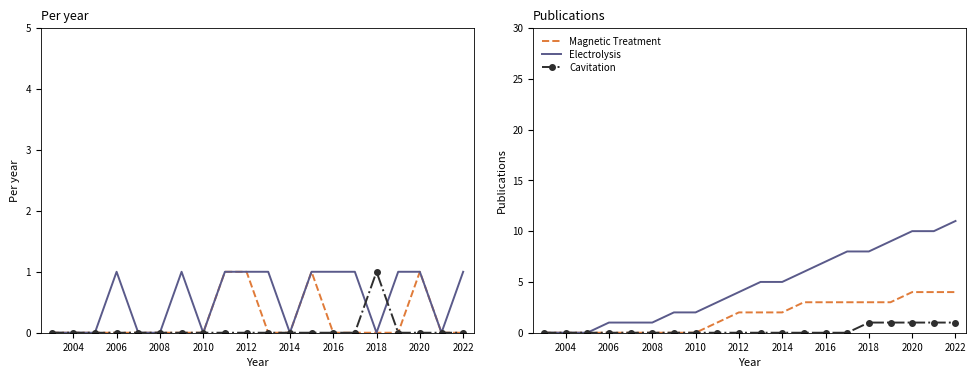

Reading left to right, what are all the values shown in this chart?

Magnetic Treatment: 0	0	0	0	0	0	0	0	1	2	2	2	3	3	3	3	3	4	4	4
Electrolysis: 0	0	0	1	1	1	2	2	3	4	5	5	6	7	8	8	9	10	10	11
Cavitation: 0	0	0	0	0	0	0	0	0	0	0	0	0	0	0	1	1	1	1	1